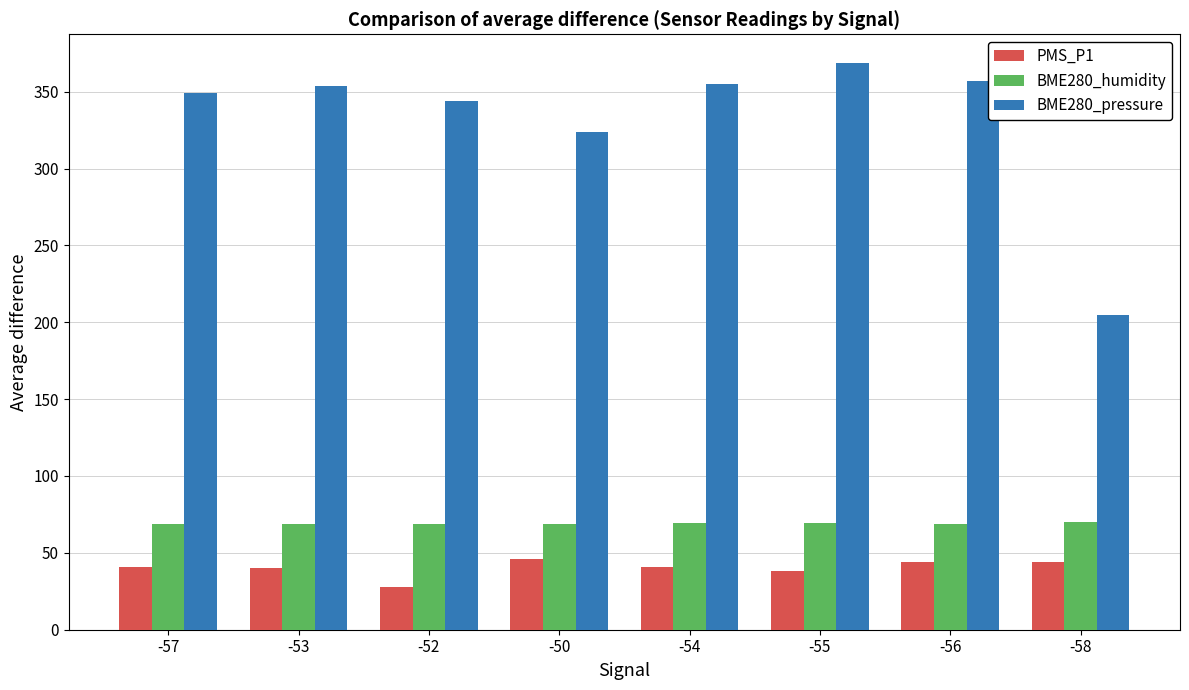

Is the value of BME280_pressure at -58 greater than the value of BME280_humidity at -55?

Yes